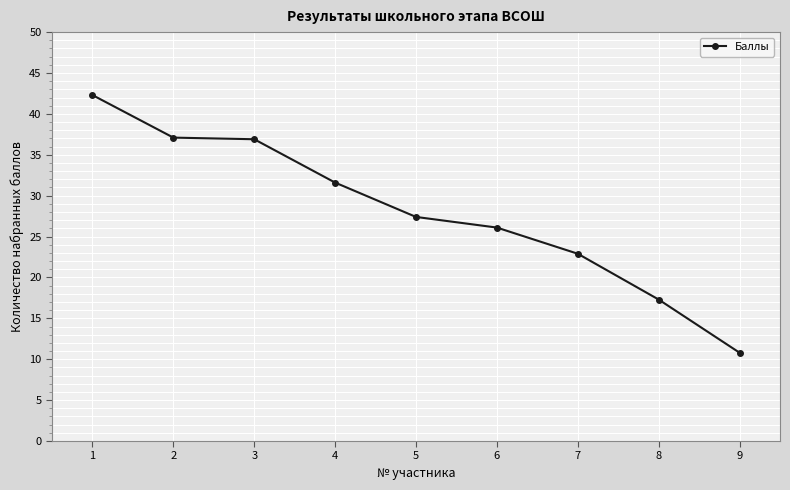

What is the value of the 6th point from the left?

26.1